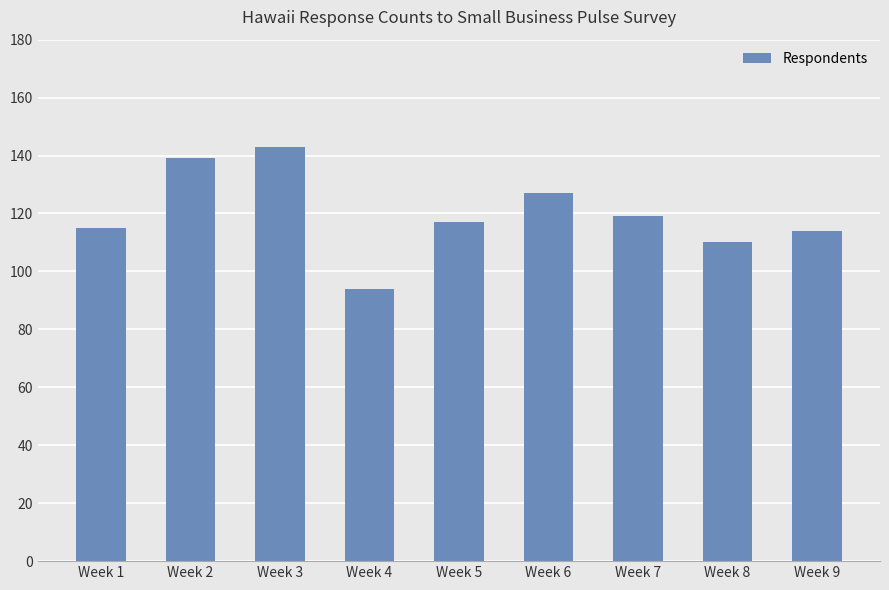

Between Week 4 and Week 8, which is larger?

Week 8